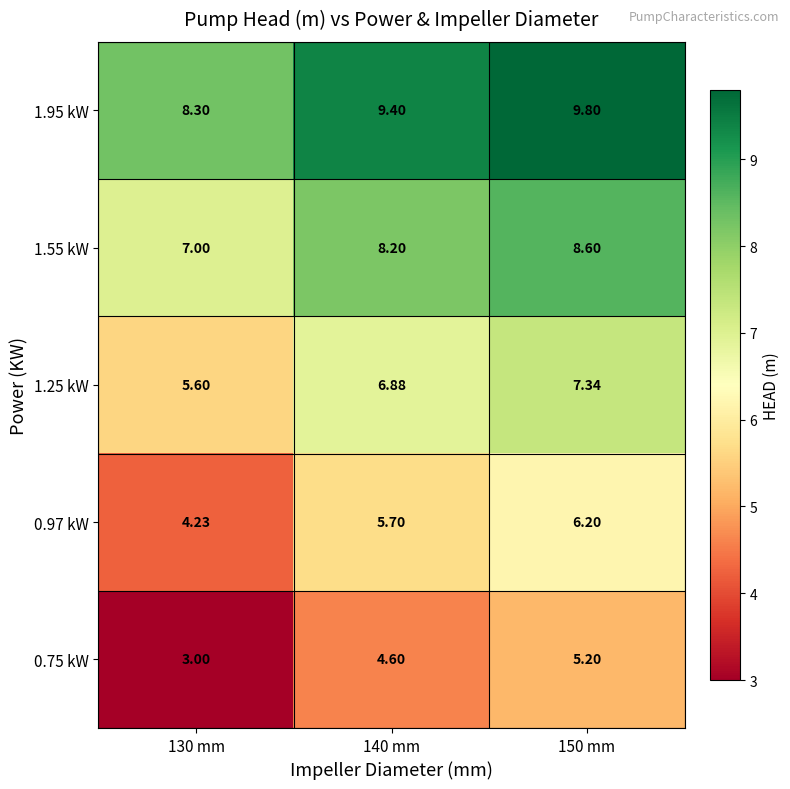

Is the value of 1.25 kW at 130 mm greater than the value of 1.55 kW at 150 mm?

No